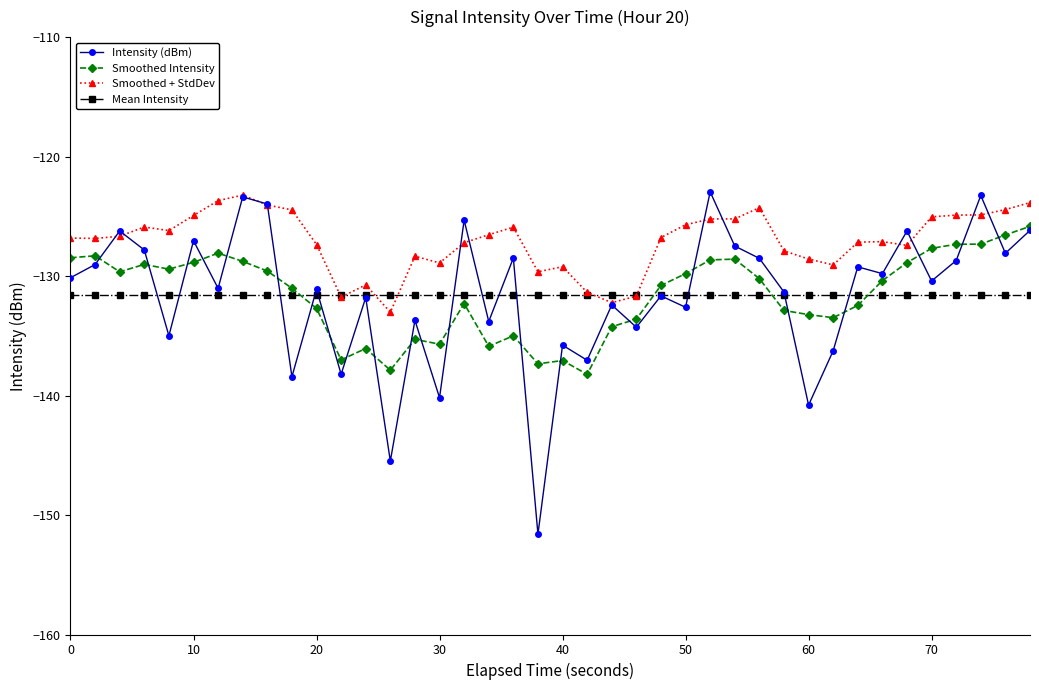

What is the value of the Mean Intensity point at the 38th from the left?

-131.6